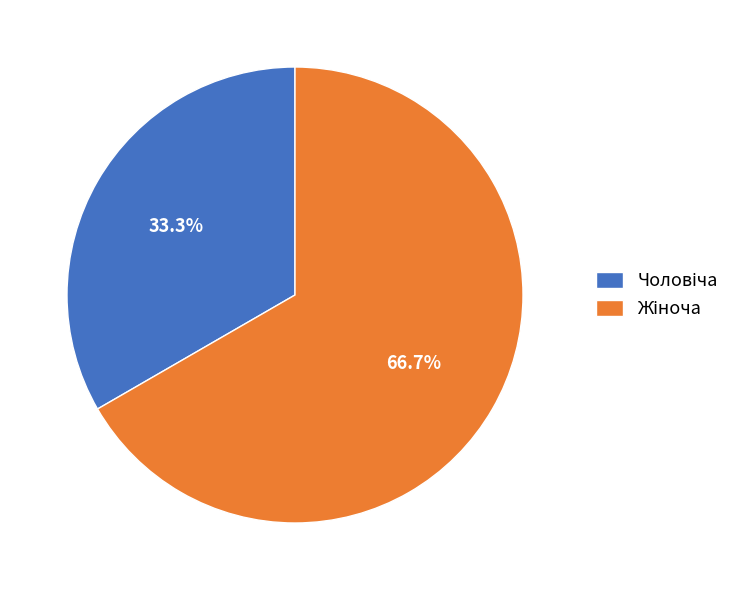

Is there any slice that represents more than half of the pie?

Yes